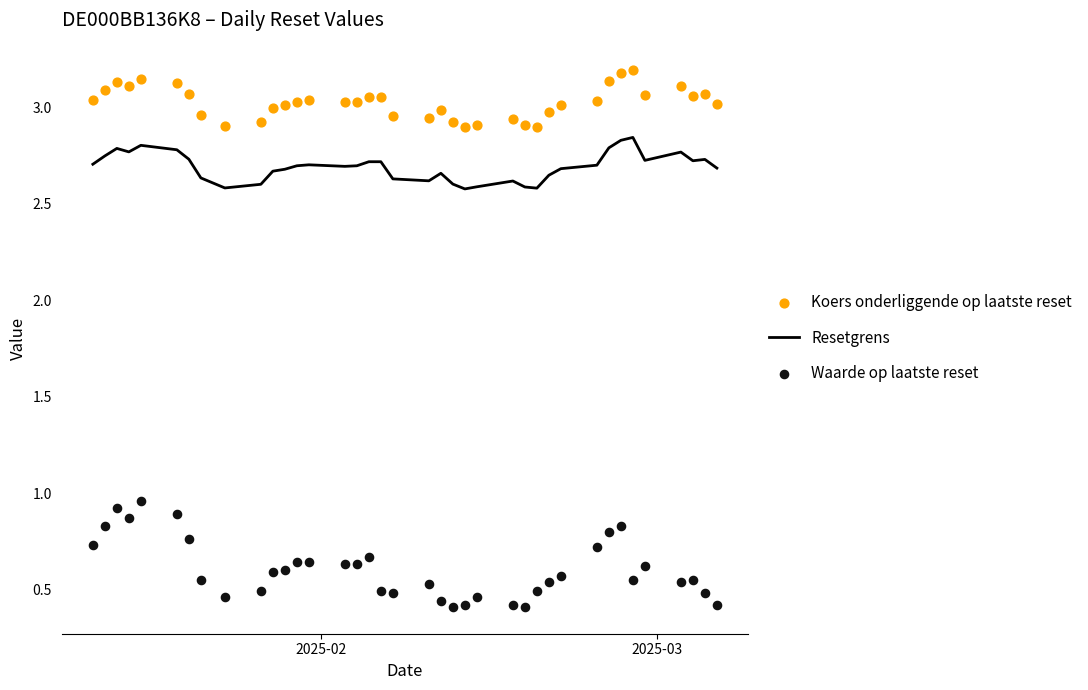

Which series reaches the maximum Y coordinate?

Koers onderliggende op laatste reset